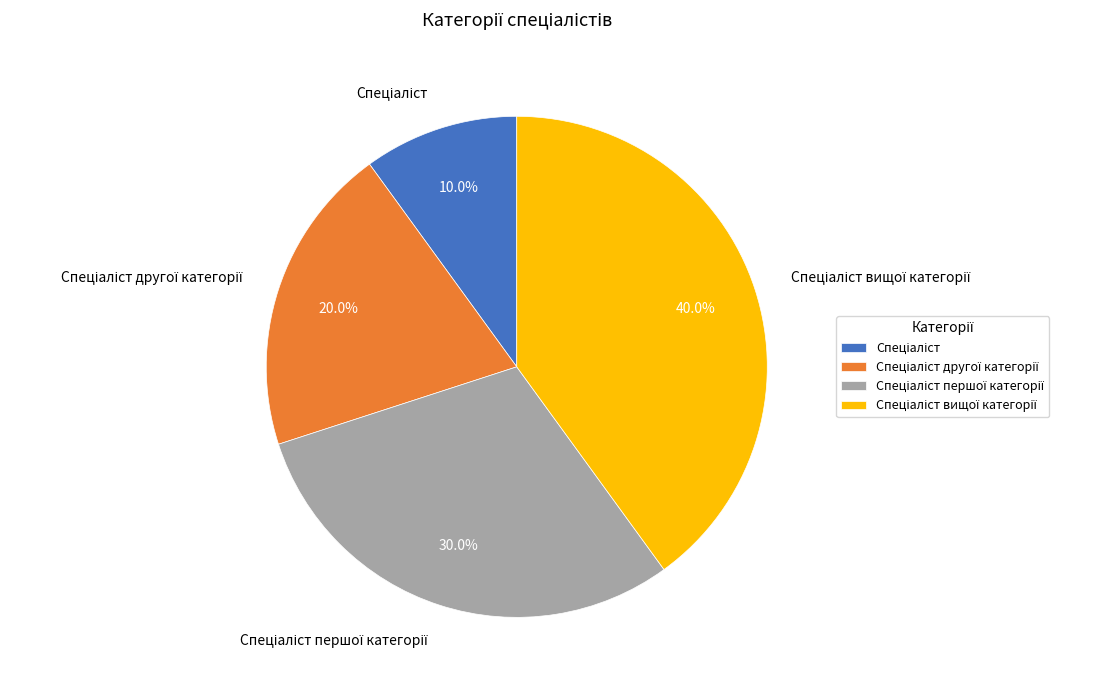

Is there any slice that represents more than half of the pie?

No